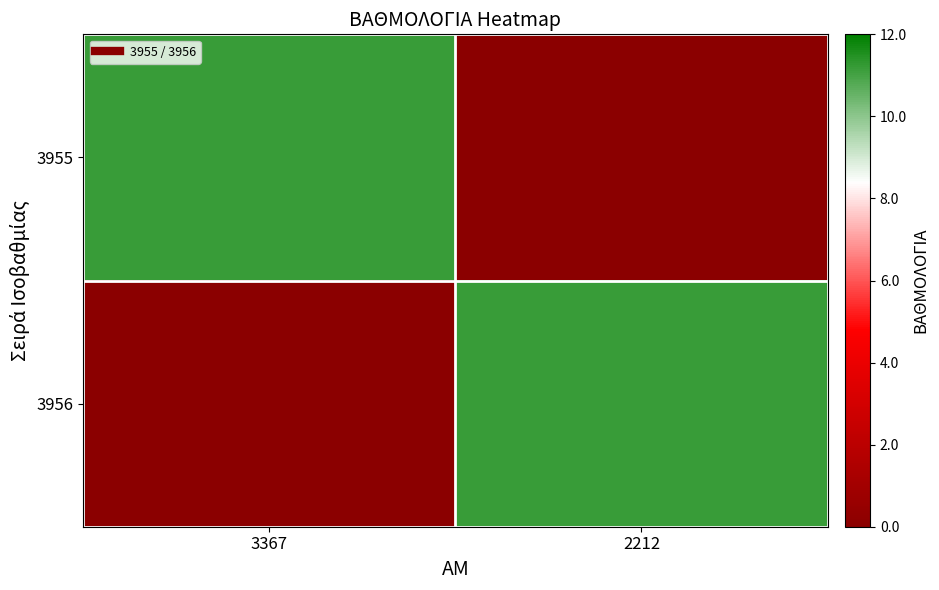

Reading left to right, transcribe all the data shown in this chart.

3955: 3367=11.2	2212=0.0
3956: 3367=0.0	2212=11.2